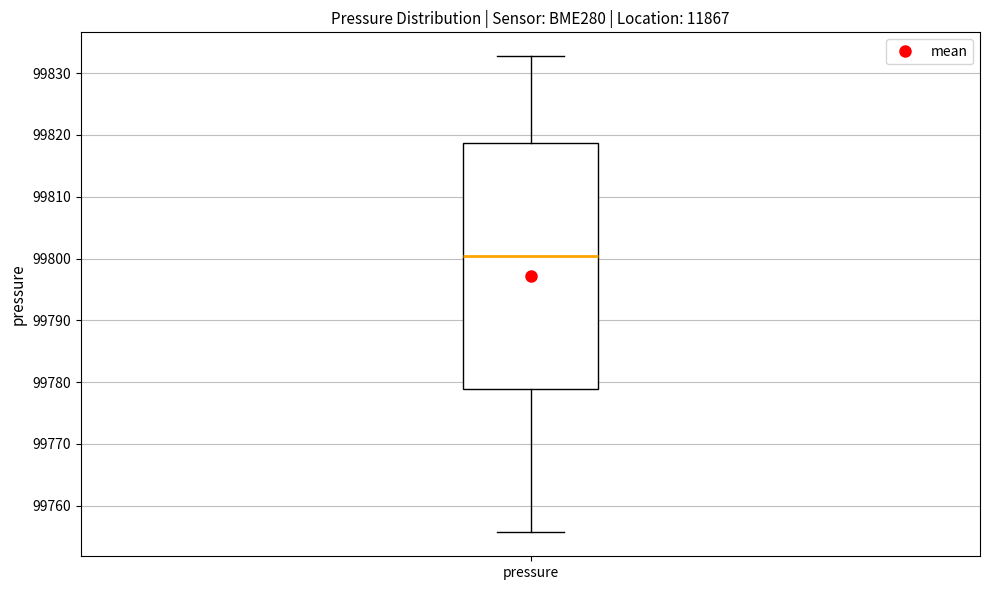

Read this box plot against the y-axis: the position of the median line, the range covered by the box, and the ends of both whiskers. The values are not printed on the chart, so give them approximately, as read against the axis.

median 99800, box 99779 to 99819, whiskers 99756 to 99833